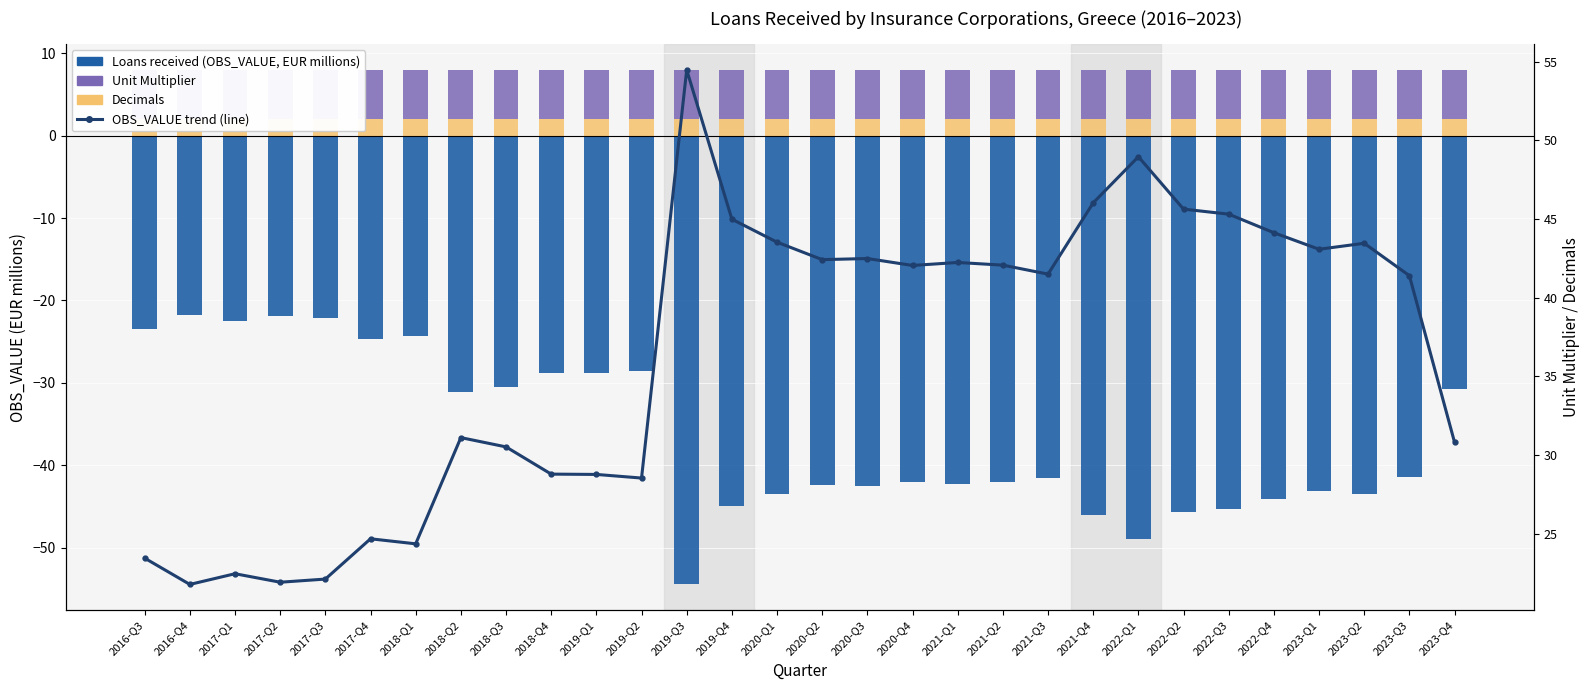

Is it true that Unit Multiplier equals 6.0 at 2017-Q2?

True